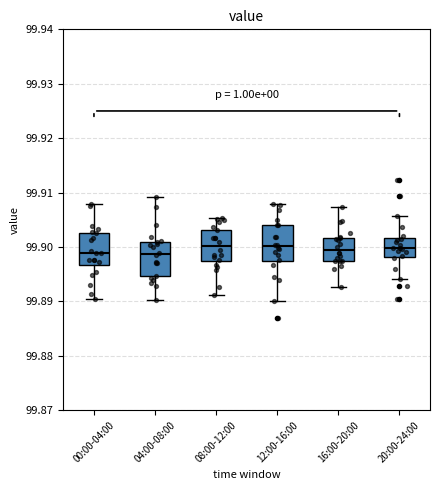

Reading left to right, read every box against the y-axis: the position of its median line, the range the box covers, and the ends of its whiskers. The values are not printed on the chart, so give them approximately, as read against the axis.

00:00-04:00: median 99.899, box 99.897 to 99.903, whiskers 99.890 to 99.908
04:00-08:00: median 99.899, box 99.895 to 99.901, whiskers 99.890 to 99.909
08:00-12:00: median 99.900, box 99.897 to 99.903, whiskers 99.891 to 99.905
12:00-16:00: median 99.900, box 99.897 to 99.904, whiskers 99.890 to 99.908
16:00-20:00: median 99.899, box 99.897 to 99.902, whiskers 99.893 to 99.907
20:00-24:00: median 99.900, box 99.898 to 99.902, whiskers 99.894 to 99.906